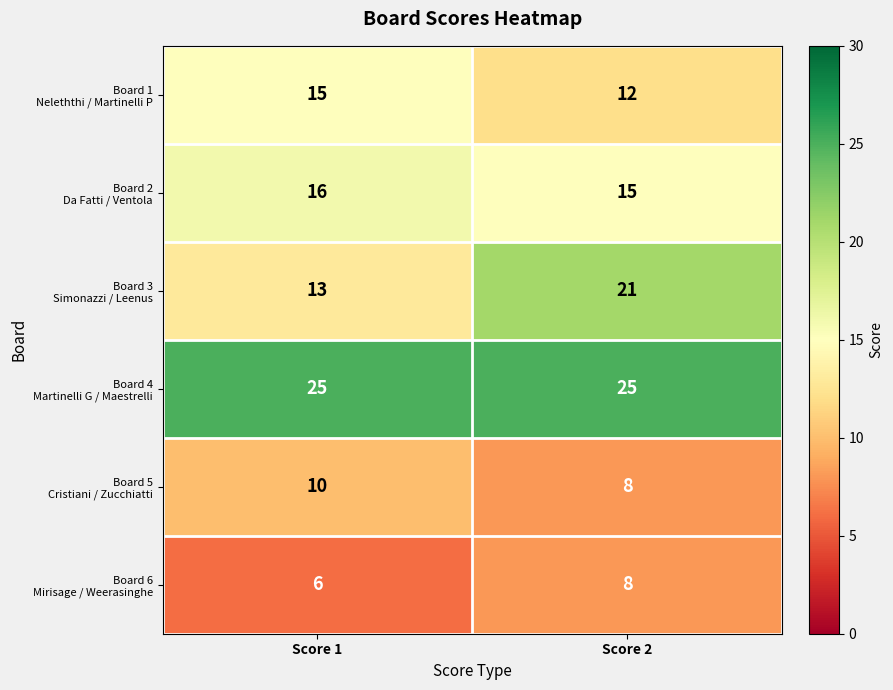

Count the number of categories in the chart.

2